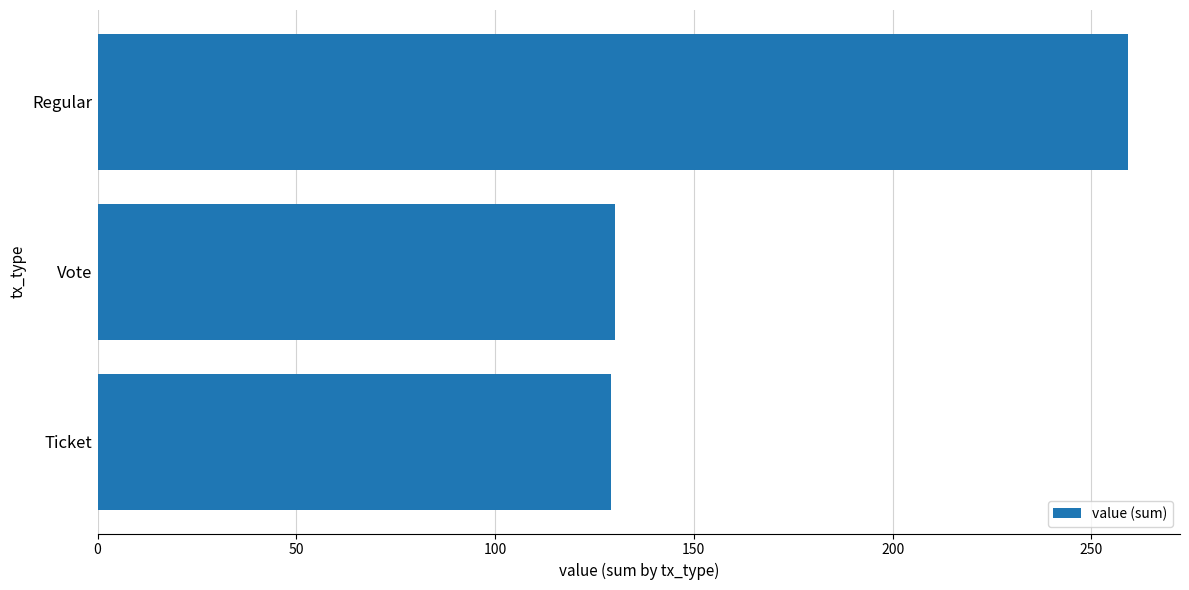

What is the sum of all values?

518.6